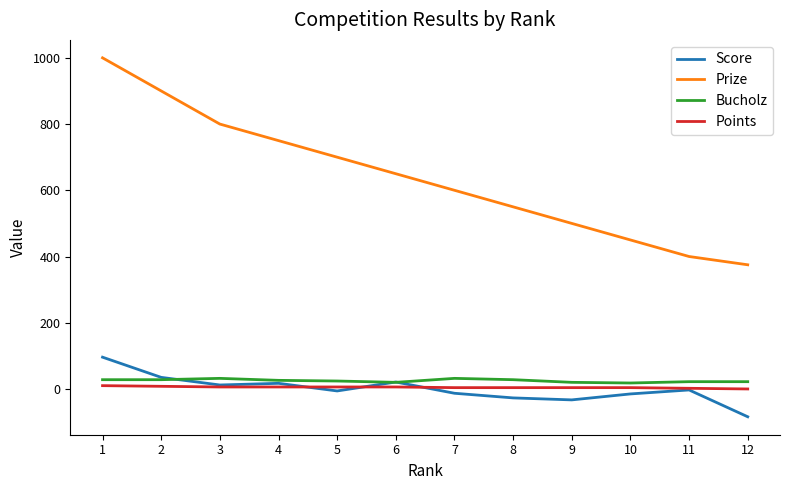

What are all the series names shown in the legend?

Score, Prize, Bucholz, Points